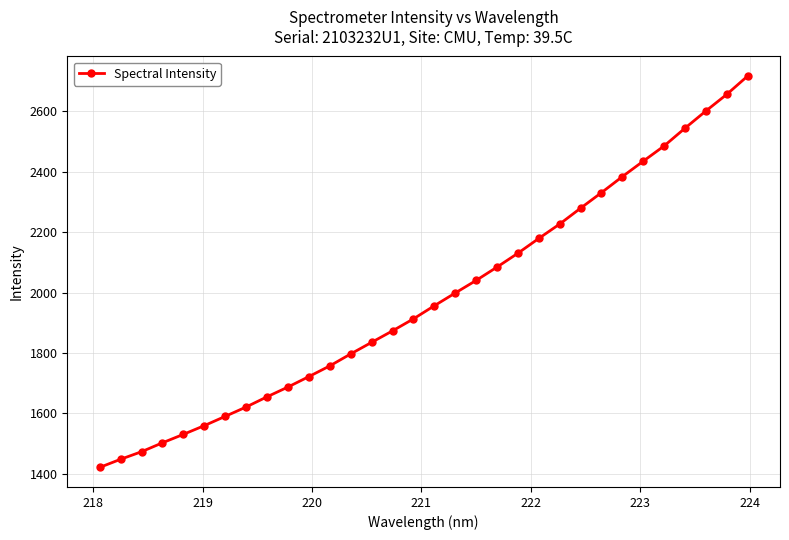

What is the difference between the maximum and minimum values?

1295.5